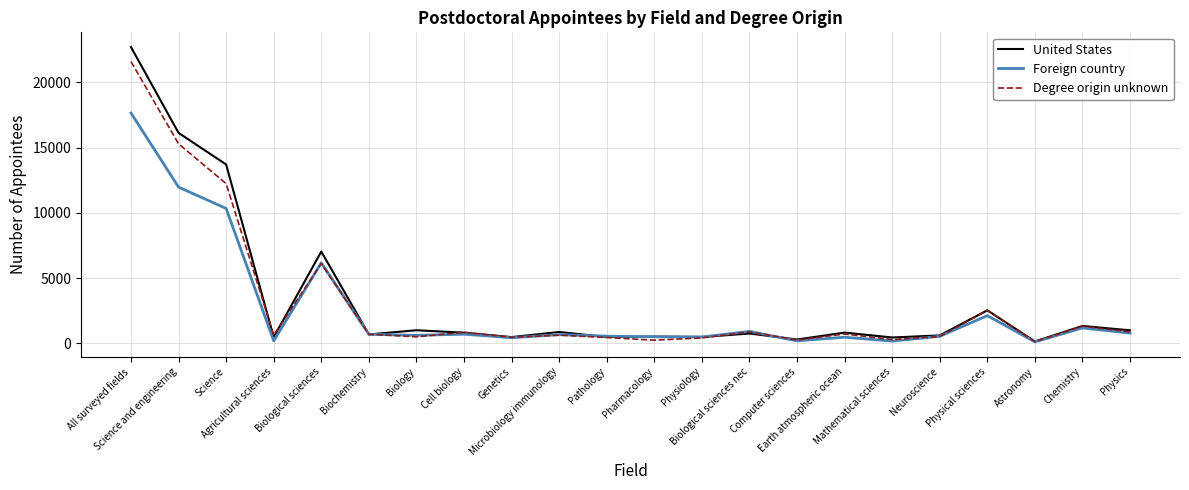

What is the minimum value shown in the chart?

122